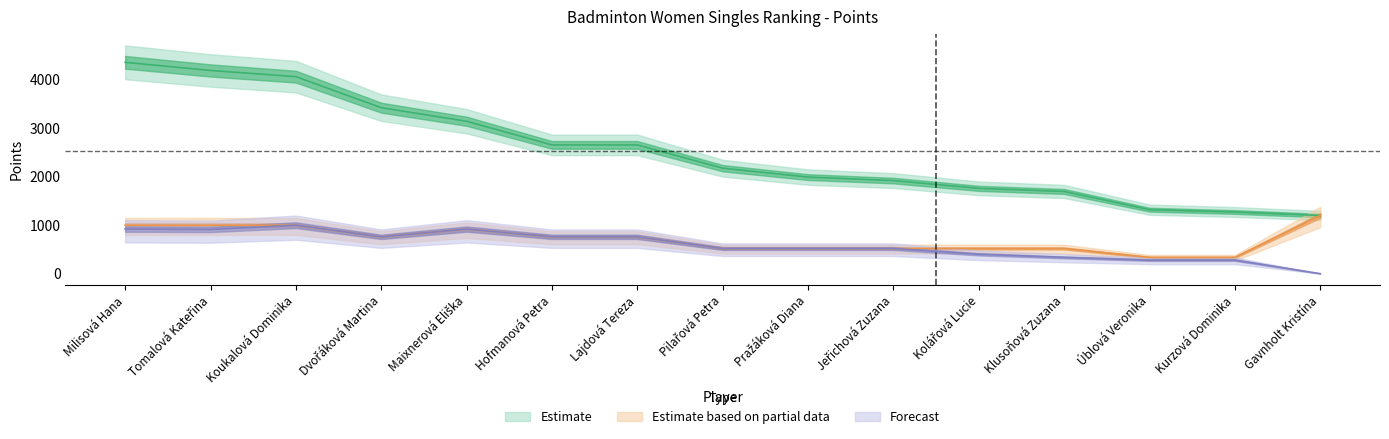

What is the difference between the Estimate values at Tomalová Kateřina and Hofmanová Petra?

1536